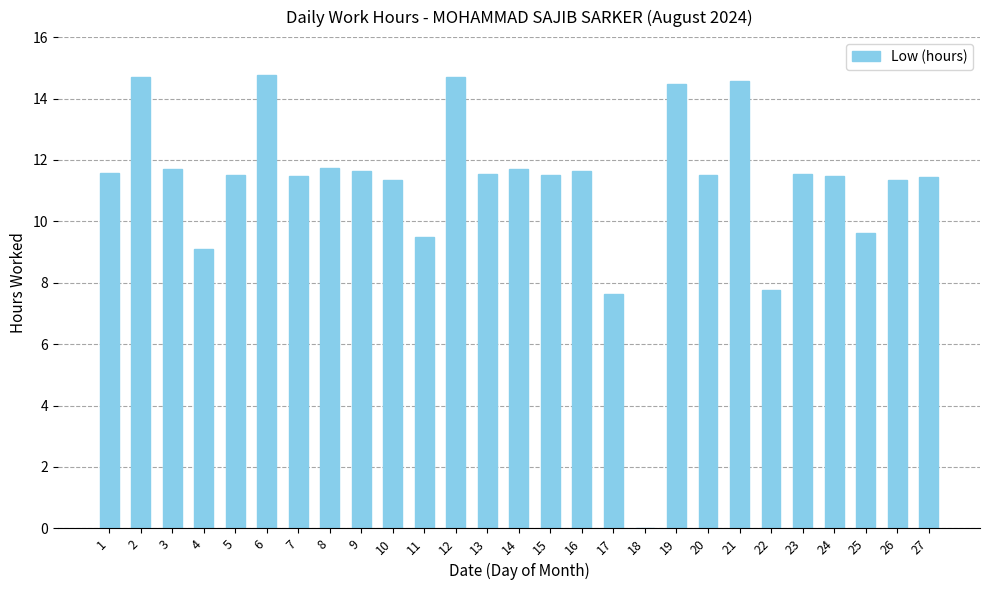

Where does the data first go above 11?

1